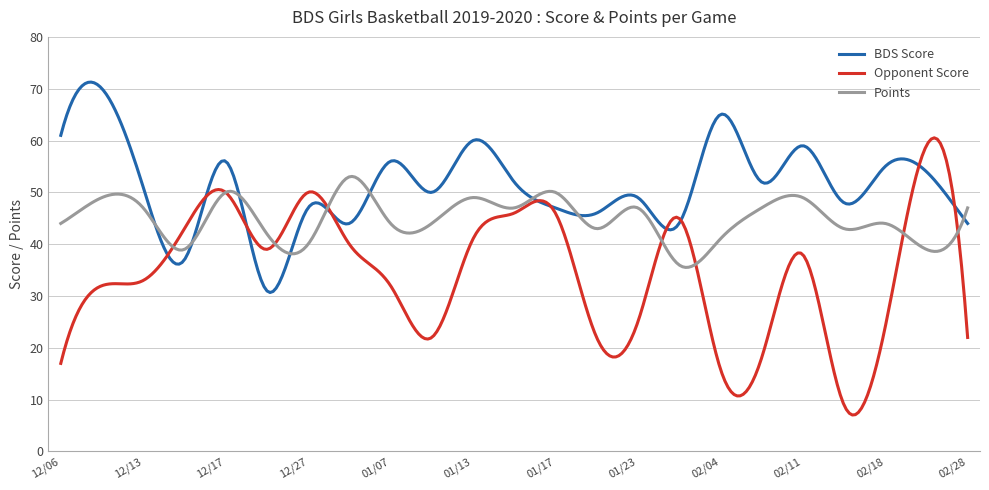

Rank the series by their average value, from highest to lowest.

BDS Score, Points, Opponent Score